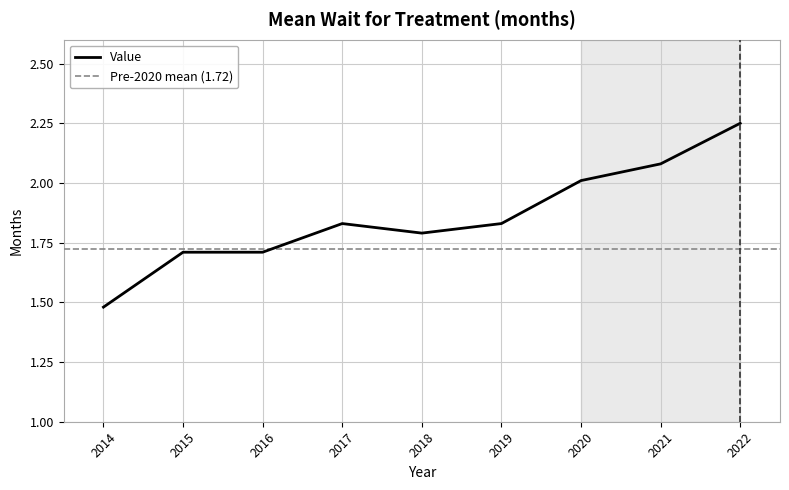

True or false: the data has more than 2 interior local peaks.

False